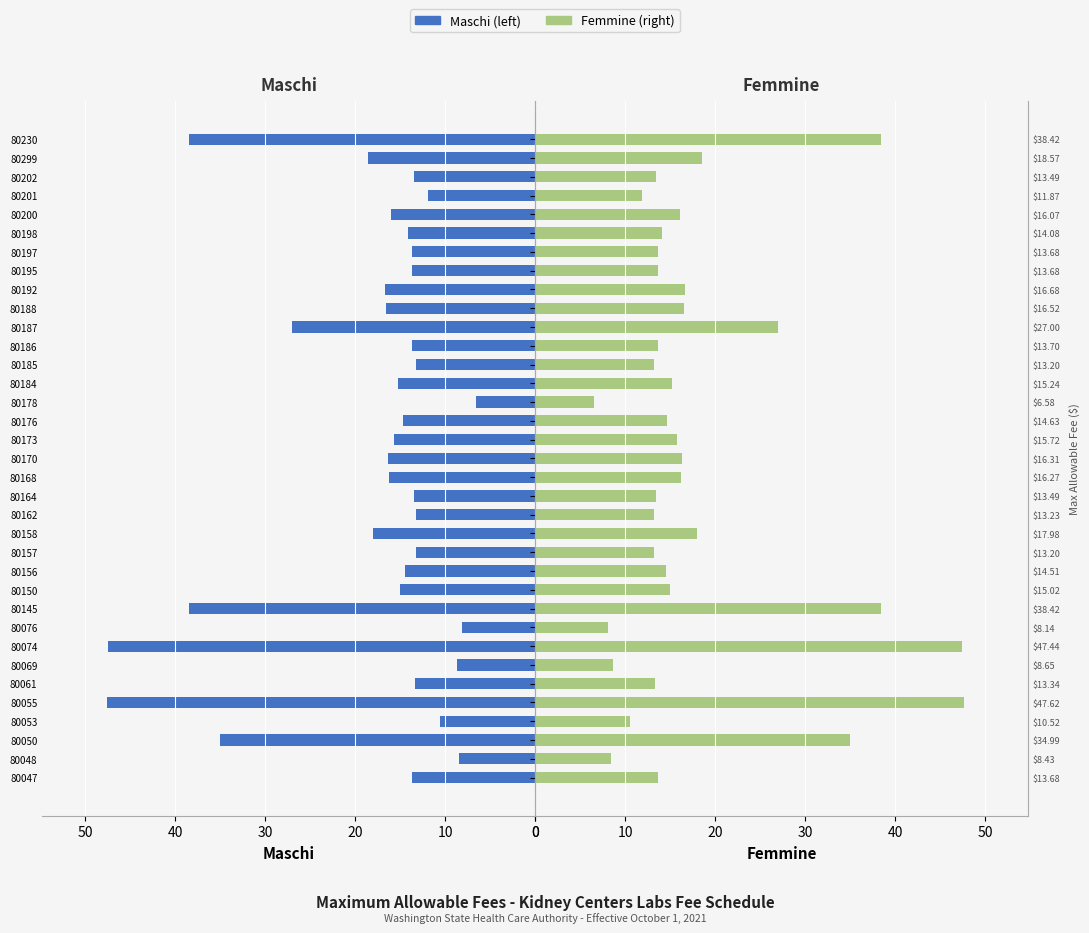

How many groups of bars are there?

35